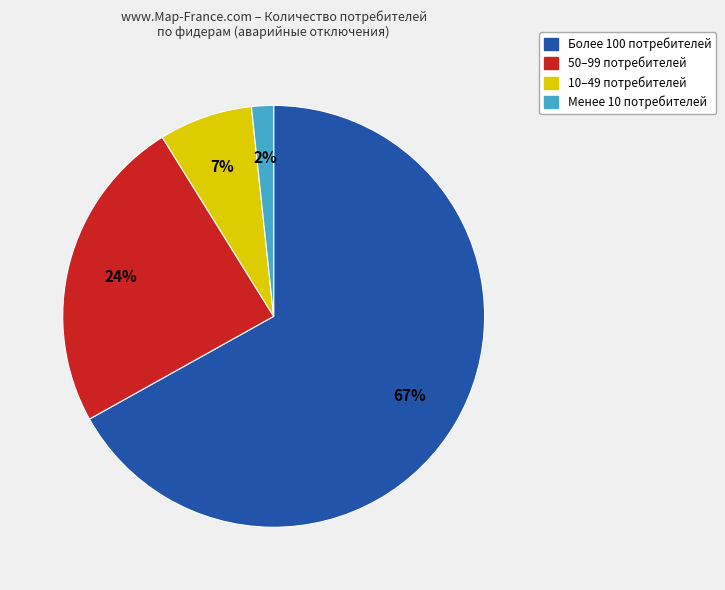

To the nearest percent, what is the average slice percentage?

25%